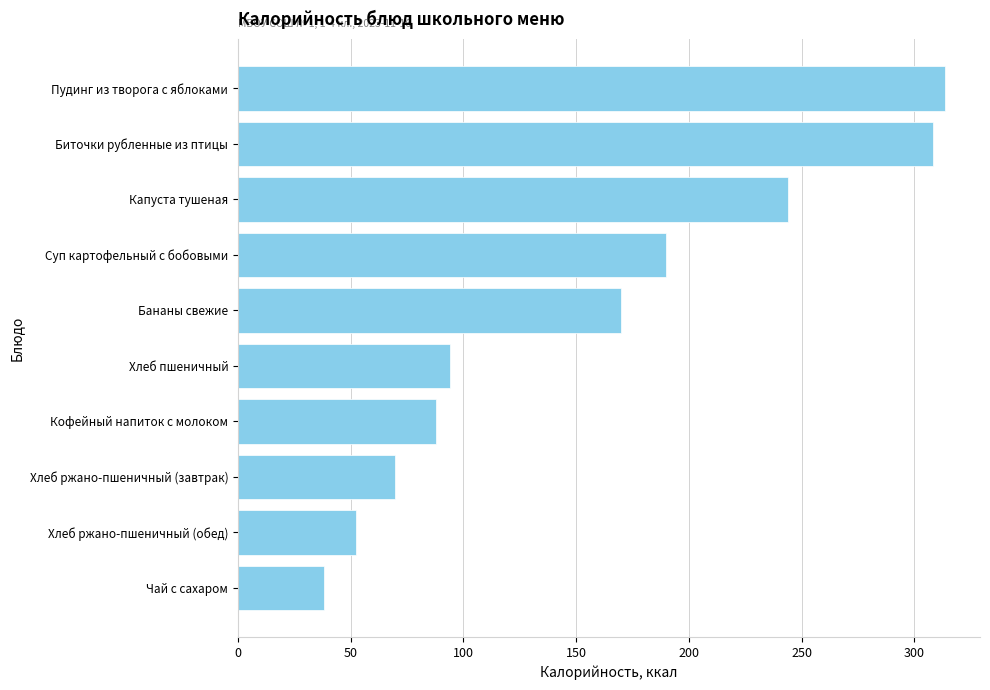

Rank the categories by value from highest to lowest.

Пудинг из творога с яблоками, Биточки рубленные из птицы, Капуста тушеная, Суп картофельный с бобовыми, Бананы свежие, Хлеб пшеничный, Кофейный напиток с молоком, Хлеб ржано-пшеничный (завтрак), Хлеб ржано-пшеничный (обед), Чай с сахаром